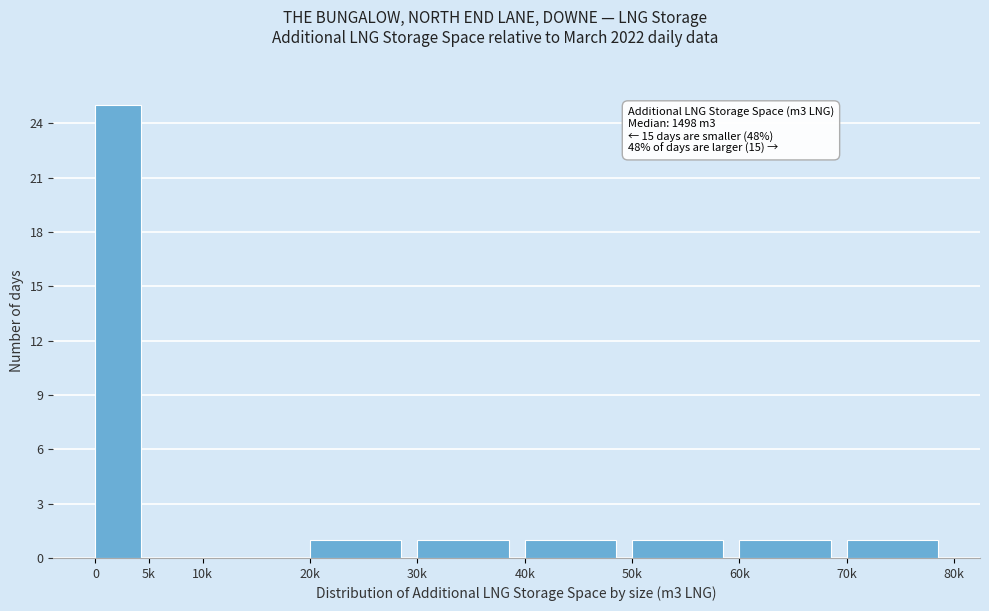

Reading left to right, extract all data points from this chart.

0=25	5k=0	10k=0	20k=1	30k=1	40k=1	50k=1	60k=1	70k=1